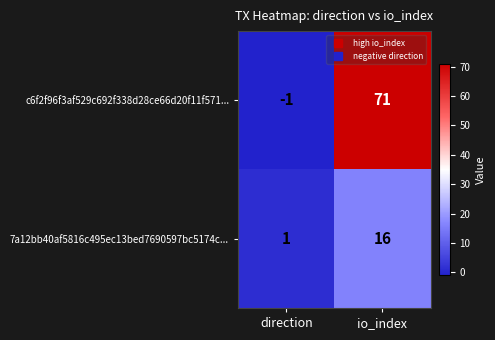

Reading left to right, extract all data points from this chart.

c6f2f96f3af529c692f338d28ce66d20f11f571...: direction=-1	io_index=71
7a12bb40af5816c495ec13bed7690597bc5174c...: direction=1	io_index=16